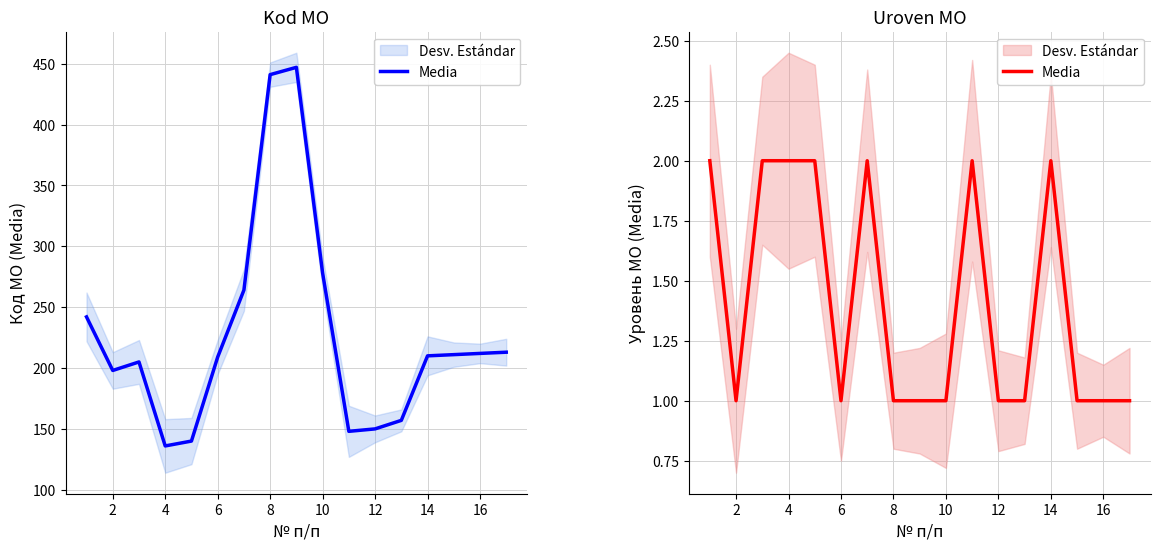

What is the change in value from 4 to 16?

-1